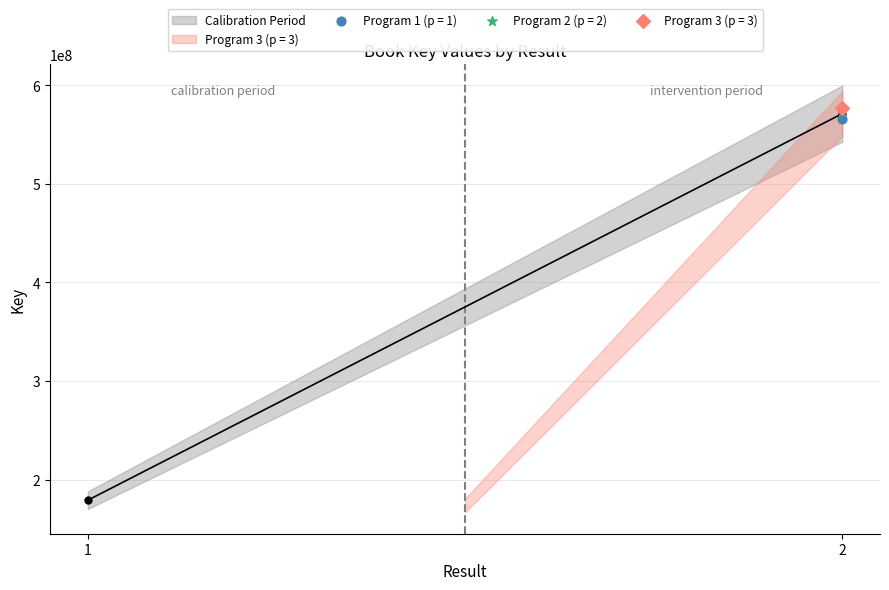

Approximately how many times larger is the value at 2 compared to ?

1.0